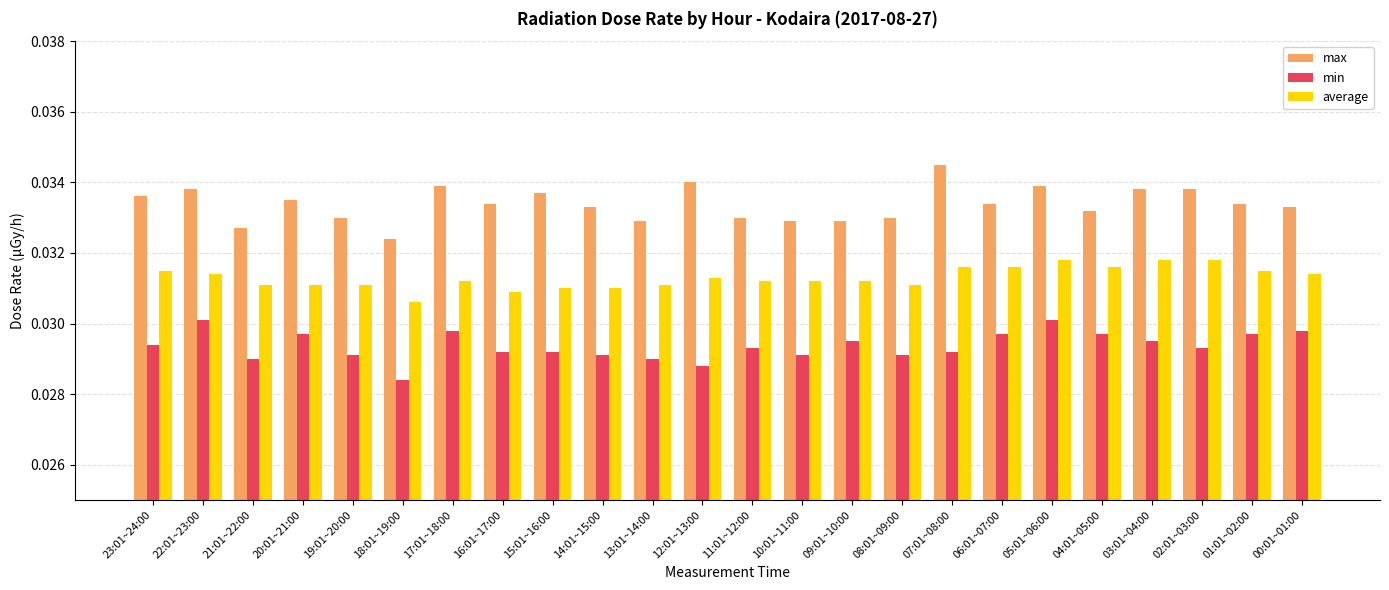

What position from the left is 13:01~14:00?

11